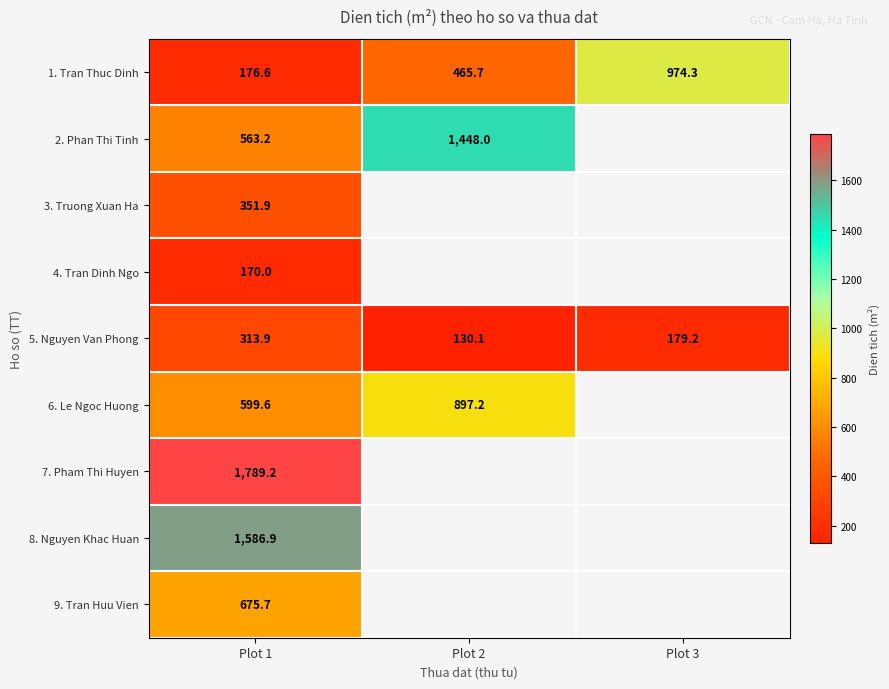

Which category has the lowest value in the 1. Tran Thuc Dinh series?

Plot 1